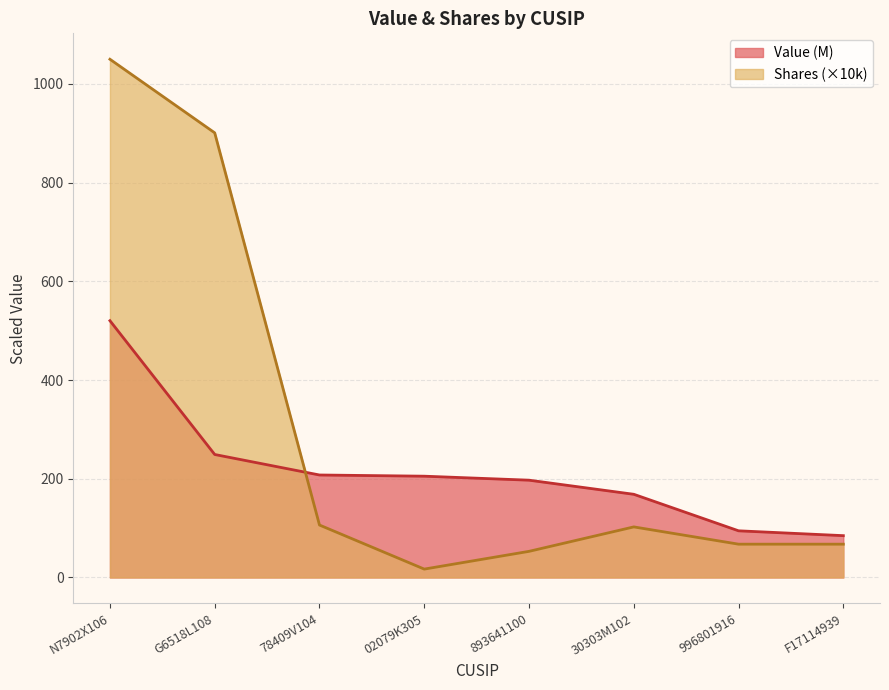

How many series are shown in this chart?

2